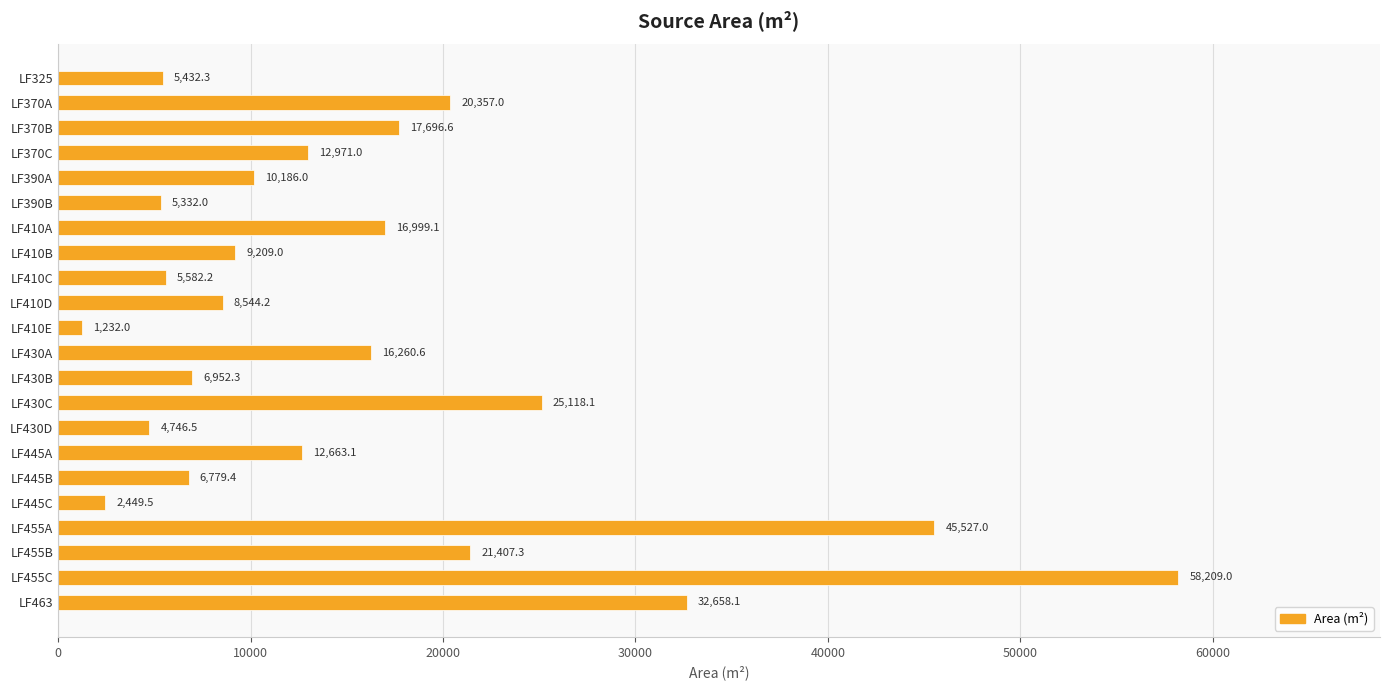

Reading top to bottom, what are all the values shown in this chart?

LF325=5432.3	LF370A=20357.0	LF370B=17696.6	LF370C=12971.0	LF390A=10186.0	LF390B=5332.0	LF410A=16999.1	LF410B=9209.0	LF410C=5582.2	LF410D=8544.2	LF410E=1232.0	LF430A=16260.6	LF430B=6952.3	LF430C=25118.1	LF430D=4746.5	LF445A=12663.1	LF445B=6779.4	LF445C=2449.5	LF455A=45527.0	LF455B=21407.3	LF455C=58209.0	LF463=32658.1